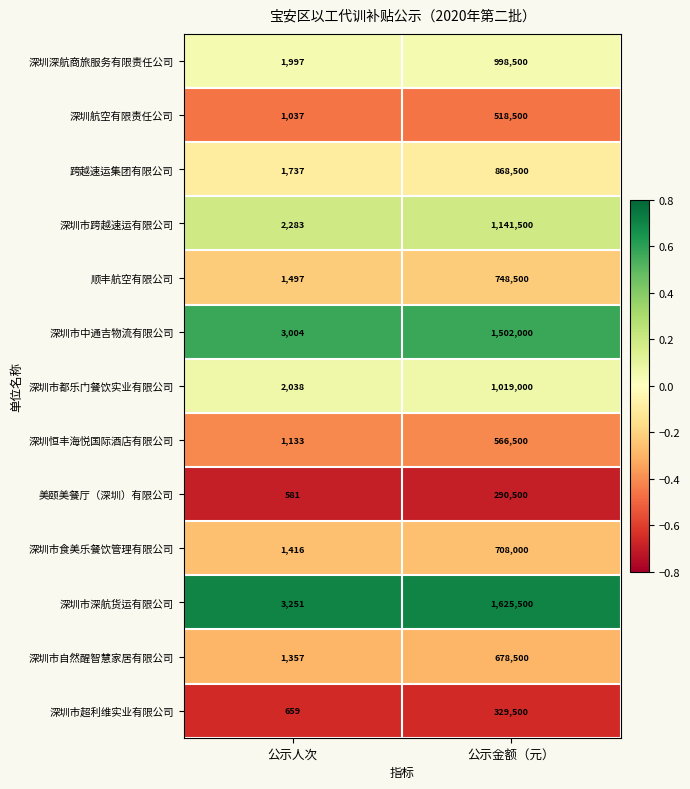

Which series has the widest spread of values?

深圳市深航货运有限公司